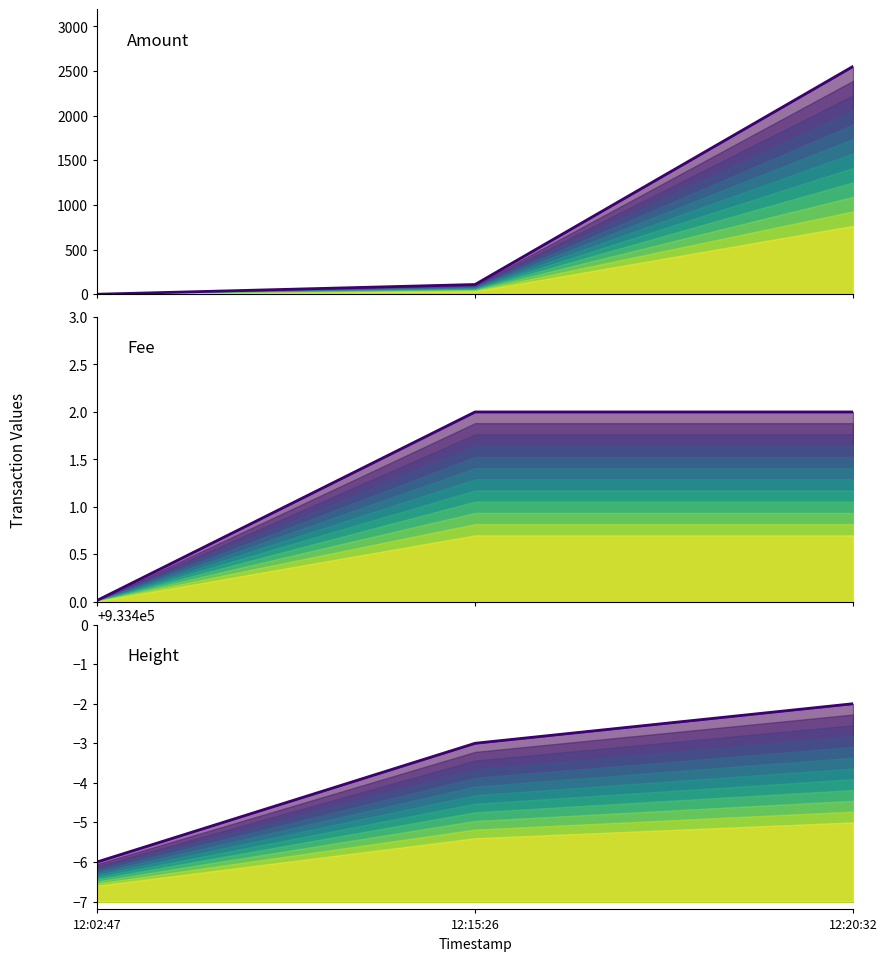

Reading left to right, transcribe all the data shown in this chart.

Amount: 12:02:47=0.0	12:15:26=109.0	12:20:32=2553.0
Fee: 12:02:47=0.0	12:15:26=2.0	12:20:32=2.0
Height: 12:02:47=933394.0	12:15:26=933397.0	12:20:32=933398.0